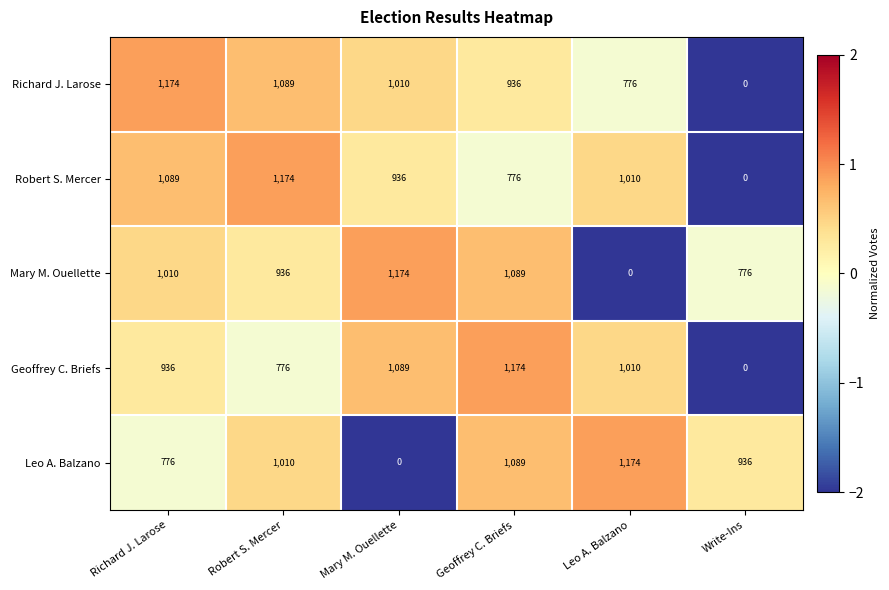

How many data points does each series have?

6